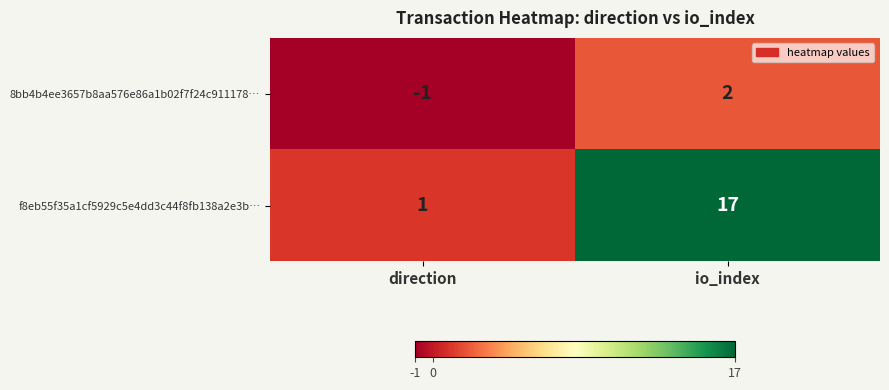

At io_index, list the series in order from largest to smallest.

f8eb55f35a1cf5929c5e4dd3c44f8fb138a2e3b…, 8bb4b4ee3657b8aa576e86a1b02f7f24c911178…